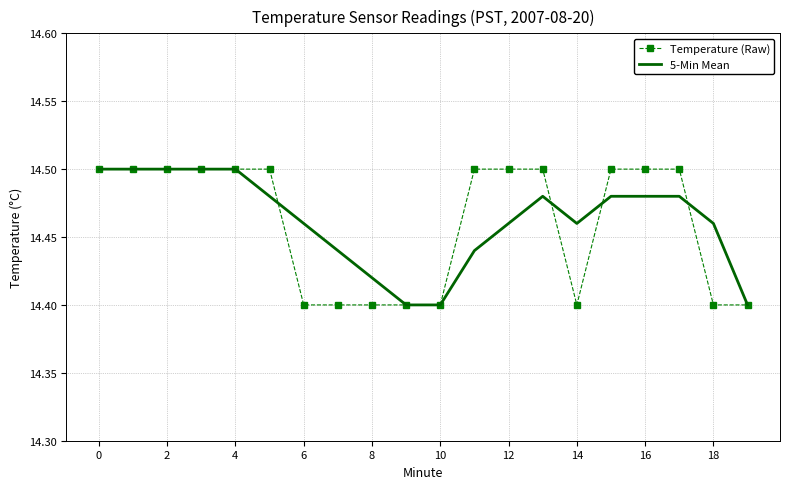

What are all the series names shown in the legend?

Temperature (Raw), 5-Min Mean